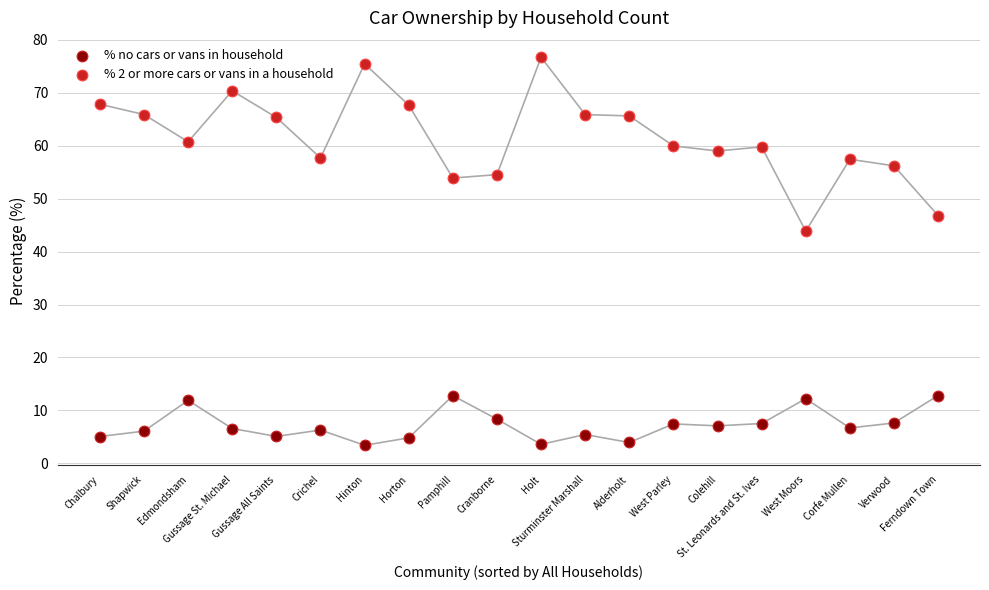

Across all data points, what is the range of Y values (max minus min)?

73.2